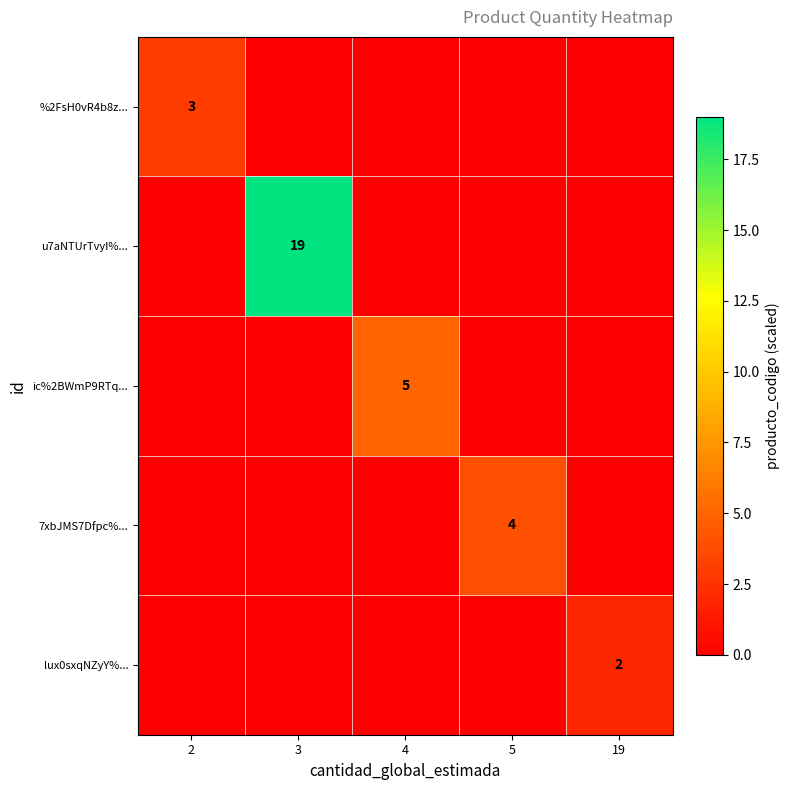

Which label corresponds to the smallest value in the chart?

3